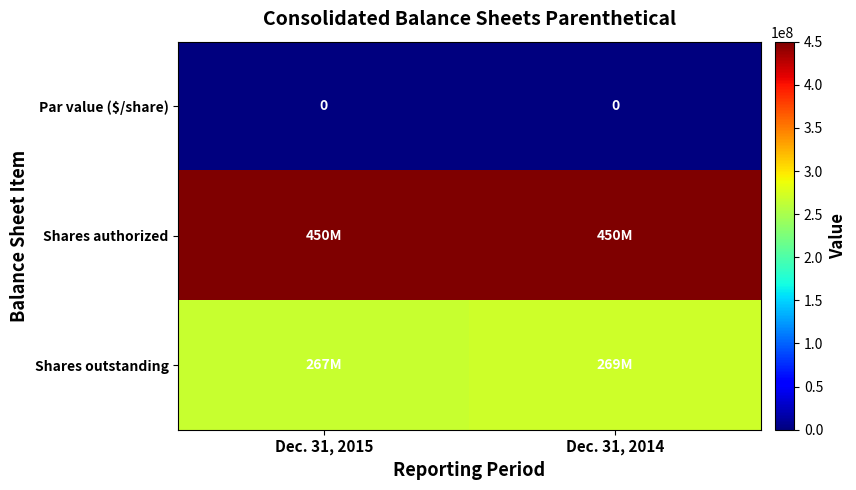

The Par value ($/share) series shows 0 at Dec. 31, 2015. True or false?

True